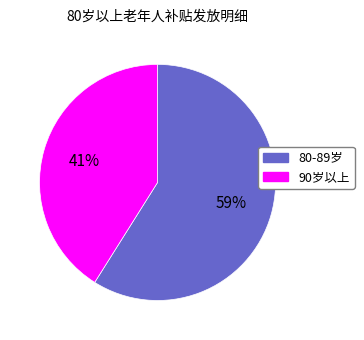

To the nearest percent, what is the average slice percentage?

50%